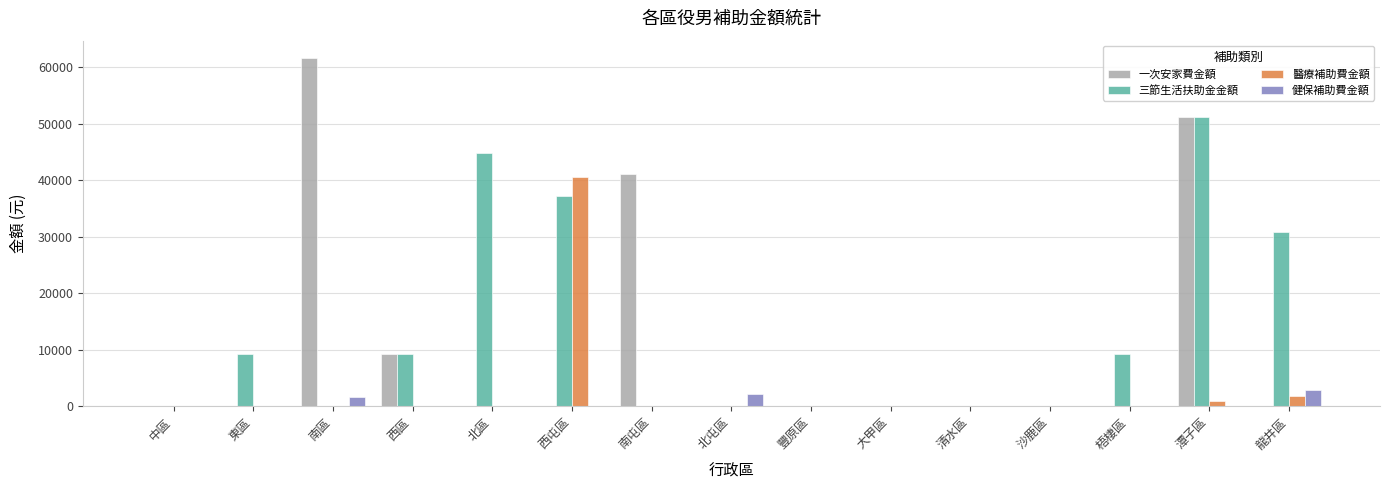

Count the number of categories in the chart.

15